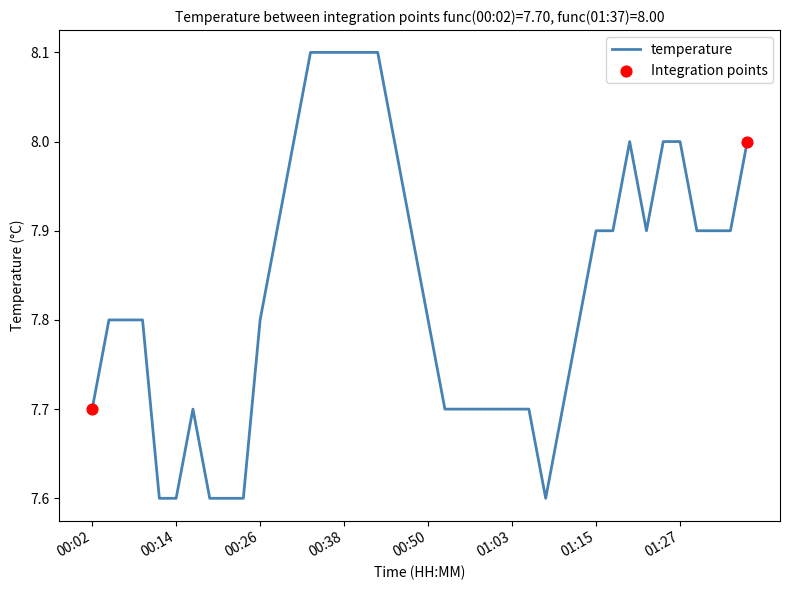

What is the maximum value shown in the chart?

8.1